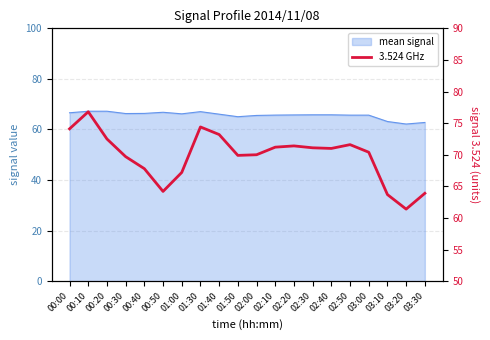

Reading left to right, transcribe all the data shown in this chart.

74.1	76.8	72.5	69.7	67.8	64.2	67.2	74.4	73.2	69.9	70.0	71.2	71.4	71.1	71.0	71.6	70.4	63.7	61.4	63.9